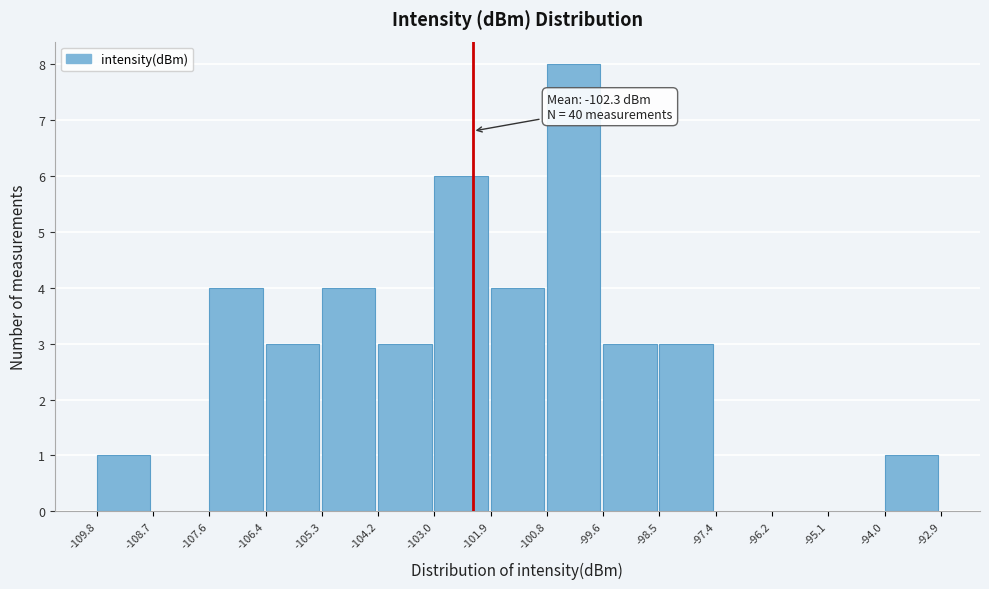

Which range on the x-axis has the tallest bar?

-100.8 to -99.6